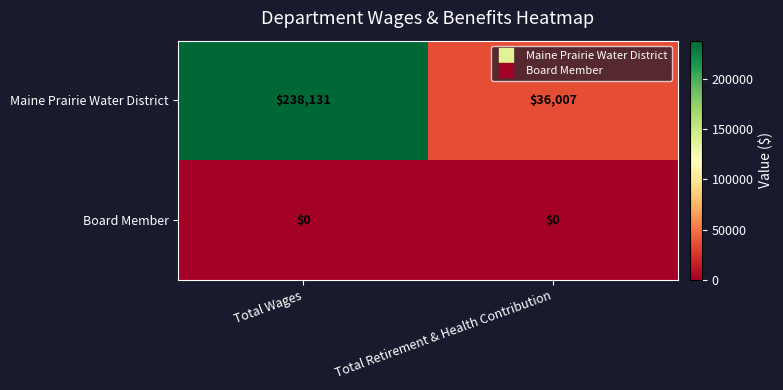

Which series has the widest spread of values?

Maine Prairie Water District